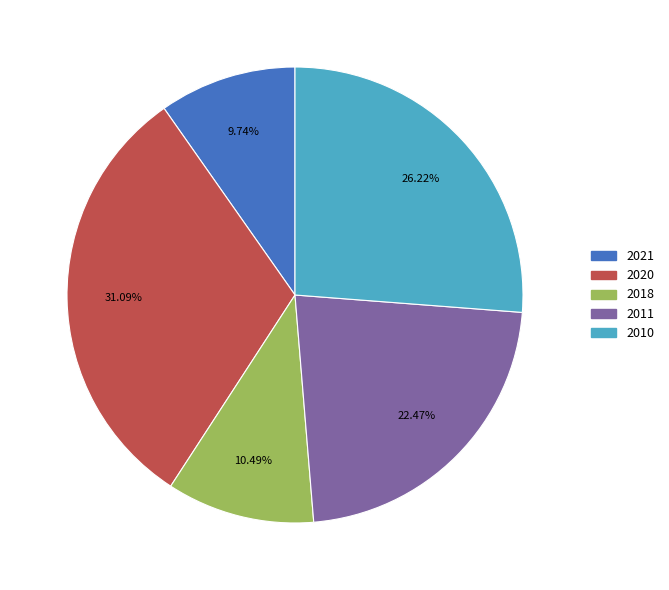

To the nearest percent, what is the difference between the 2021 and 2020 slice percentages?

21%